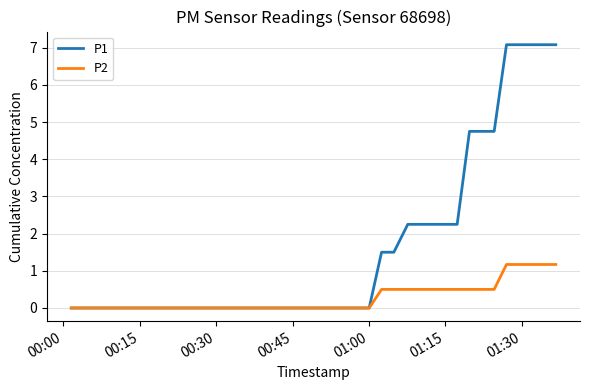

List the series in order of their peak value, highest first.

P1, P2